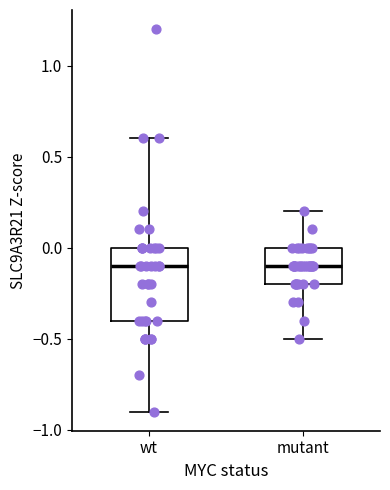

Reading left to right, transcribe this box plot: for each box, give where its median line is, the range the box spans, and where its two whiskers end, as read against the y-axis. The values are not printed on the chart, so give them approximately, as read against the axis.

wt: median -0.1, box -0.4 to 0.0, whiskers -0.9 to 0.6
mutant: median -0.1, box -0.2 to 0.0, whiskers -0.5 to 0.2